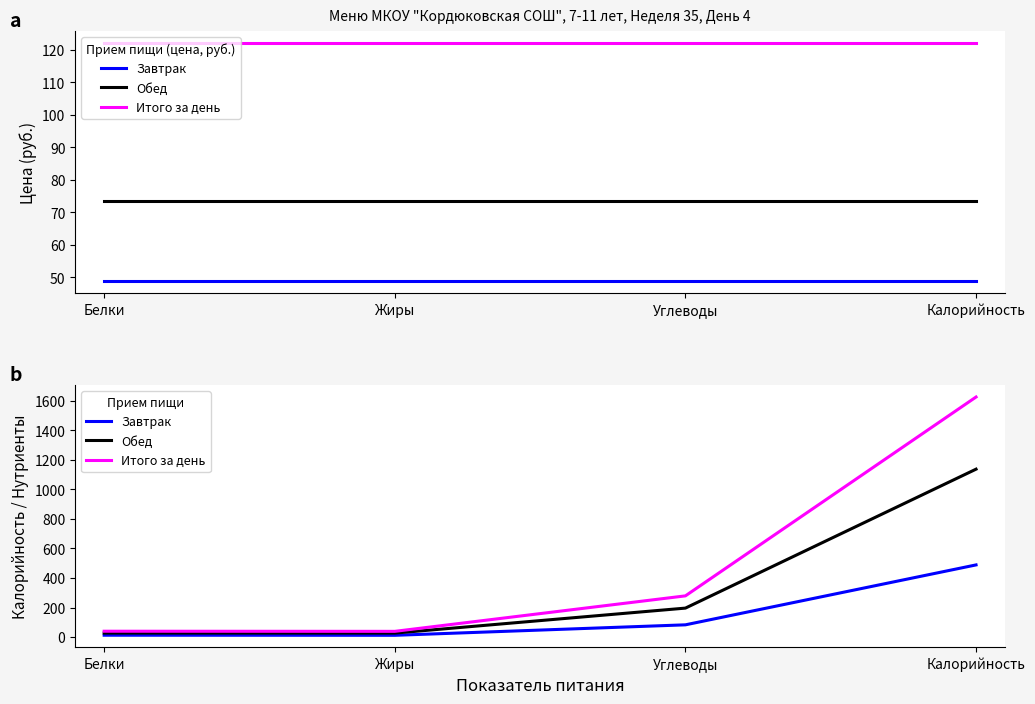

Is the value of Обед at Углеводы greater than the value of Итого за день at Жиры?

Yes